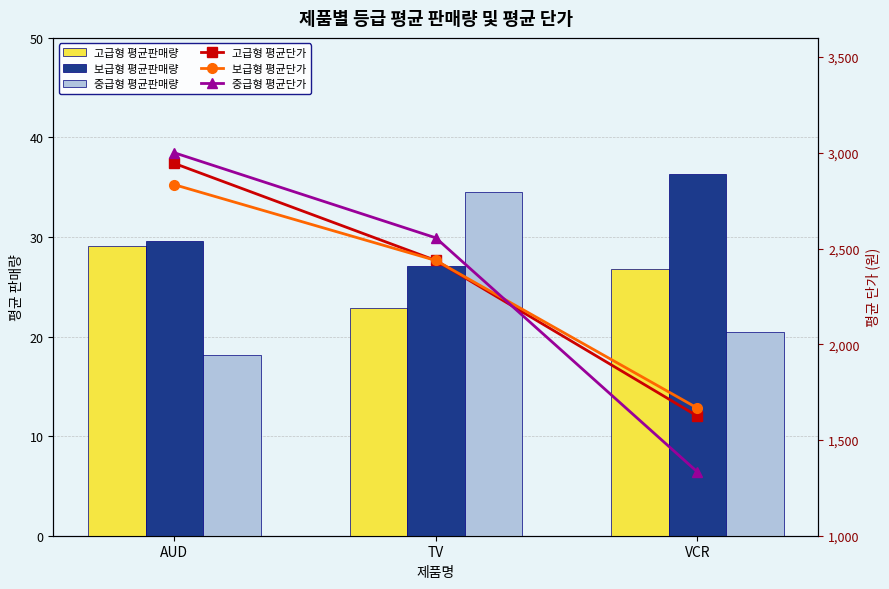

How many values in the 보급형 평균판매량 series exceed 29?

2